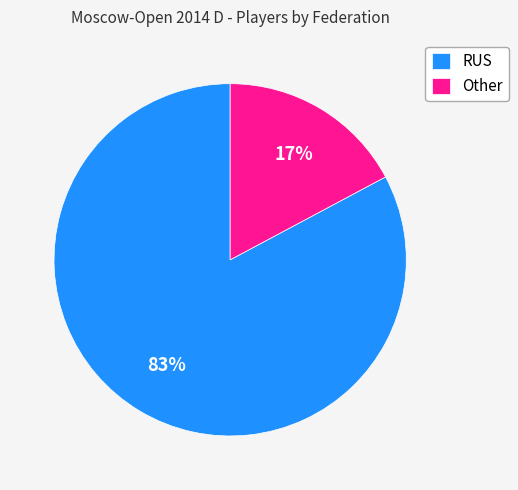

Between Other and RUS, which is larger?

RUS